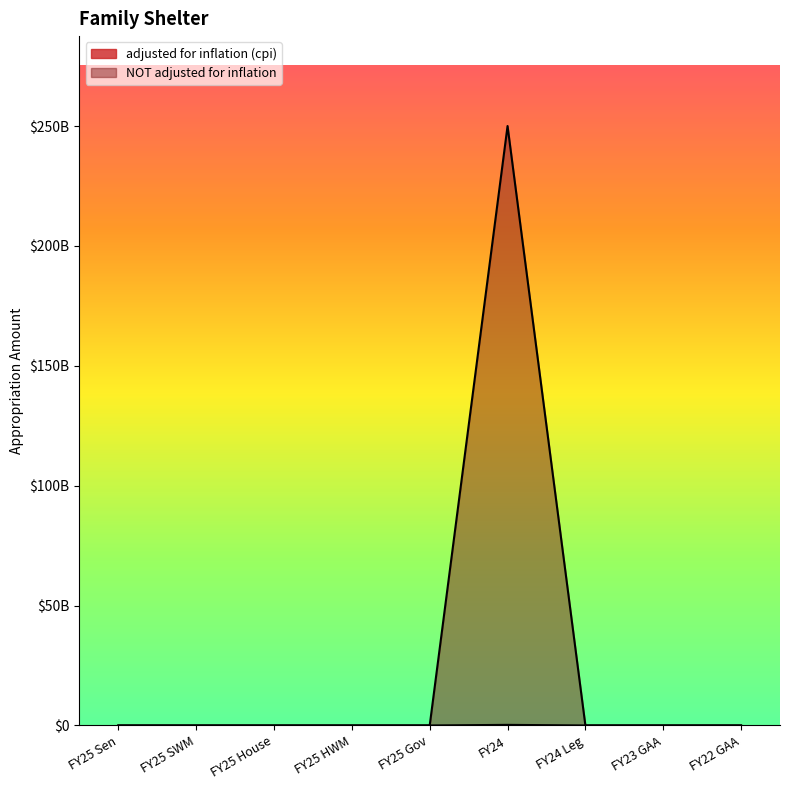

The NOT adjusted for inflation series shows 0 at FY25 Sen. True or false?

True